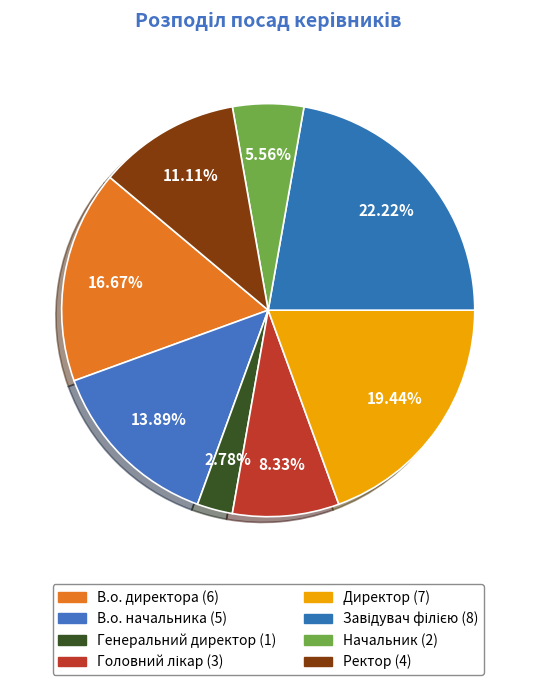

Does any single category account for the majority?

No